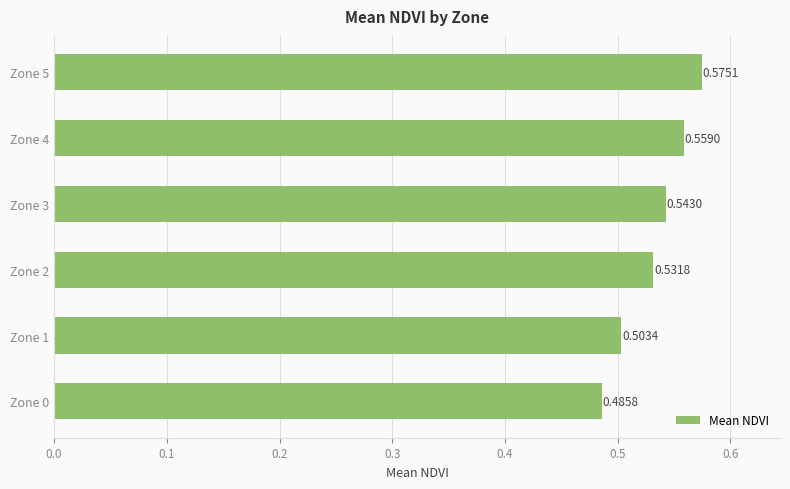

Rank the categories by value from lowest to highest.

Zone 0, Zone 1, Zone 2, Zone 3, Zone 4, Zone 5